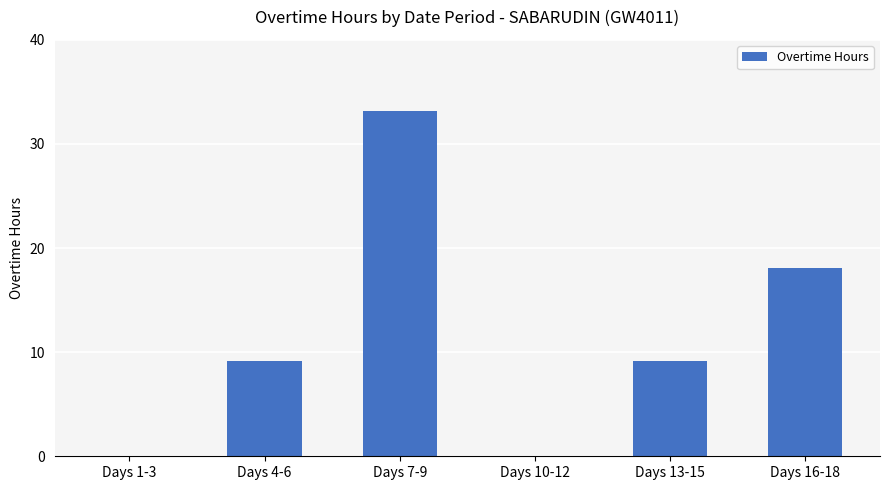

What is the change in value from Days 13-15 to Days 16-18?

+8.9